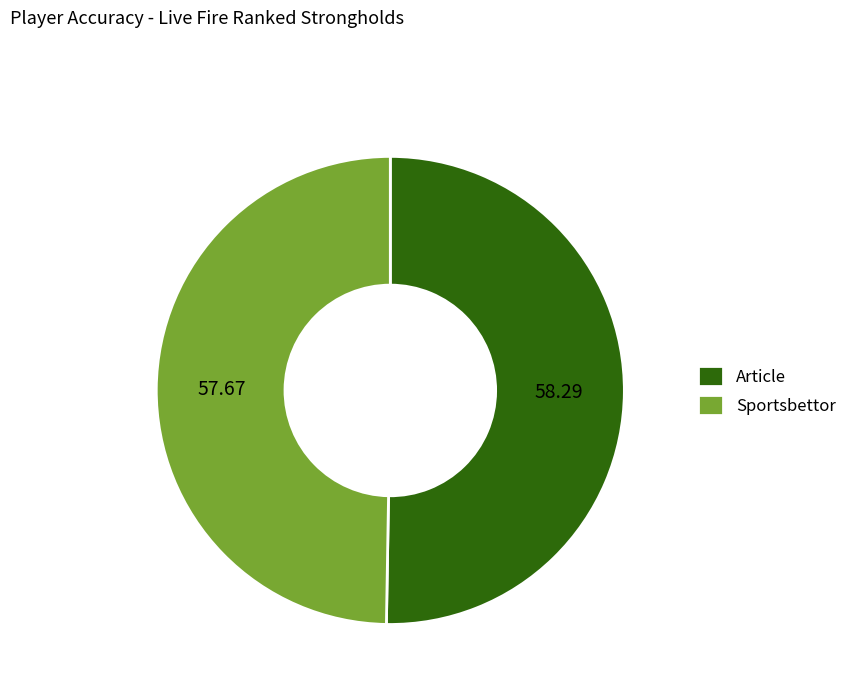

Count the number of slices in the pie.

2